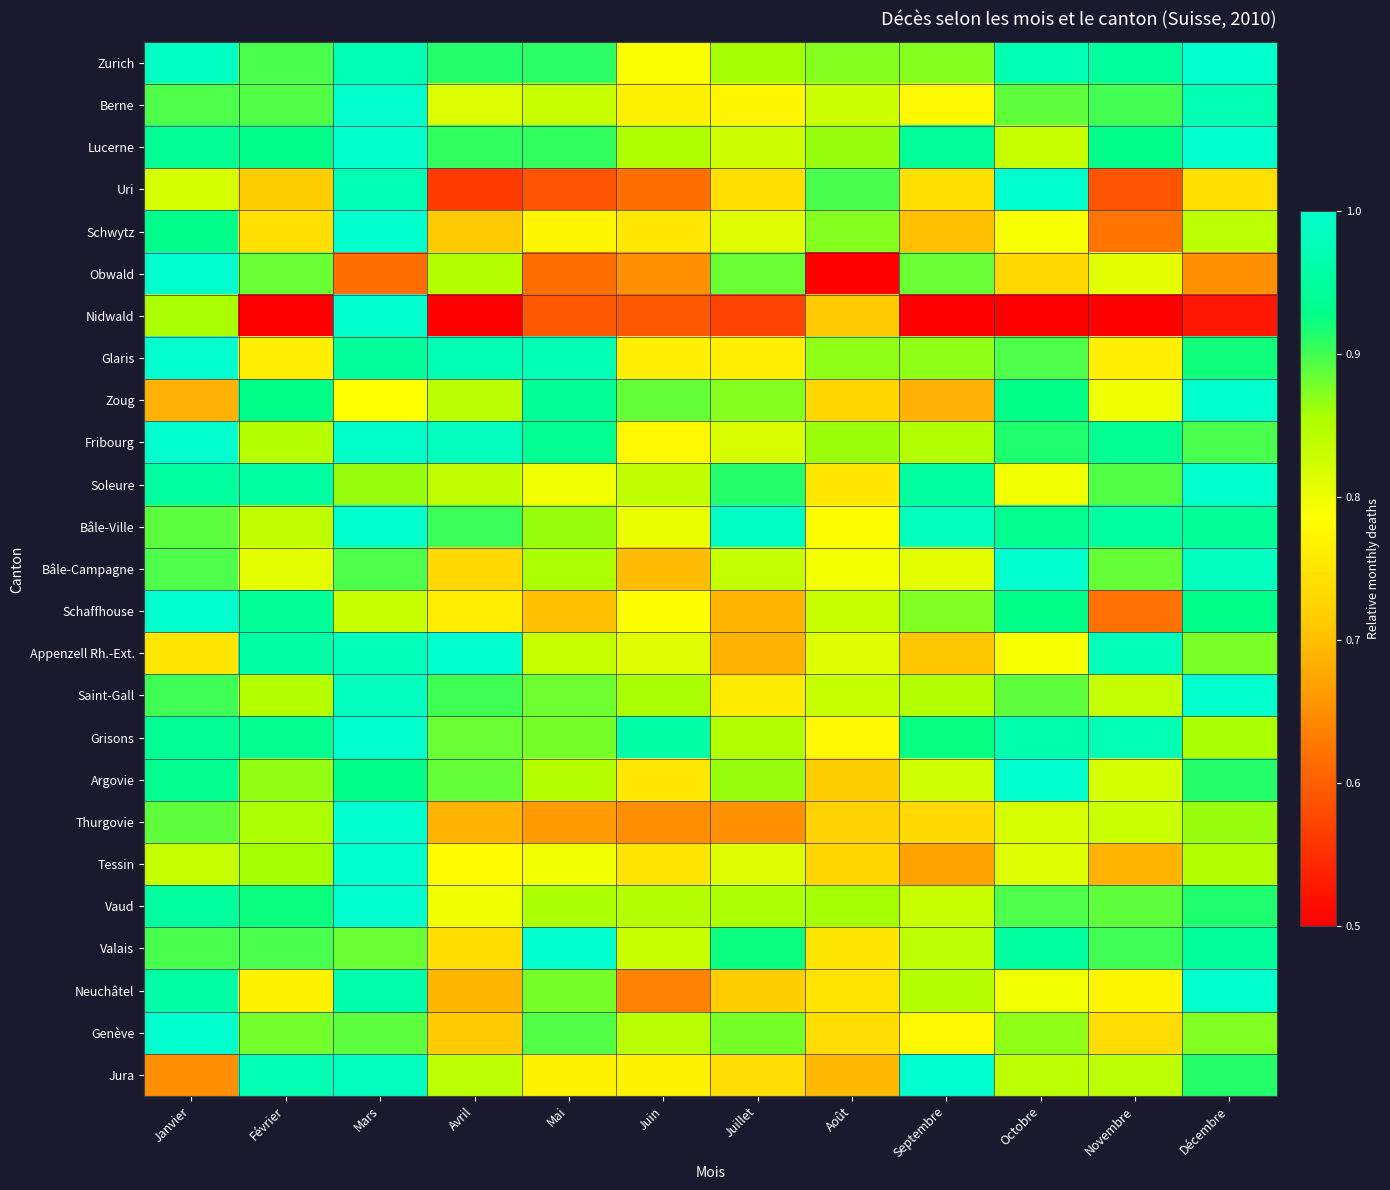

What is the greatest value displayed?

1.0